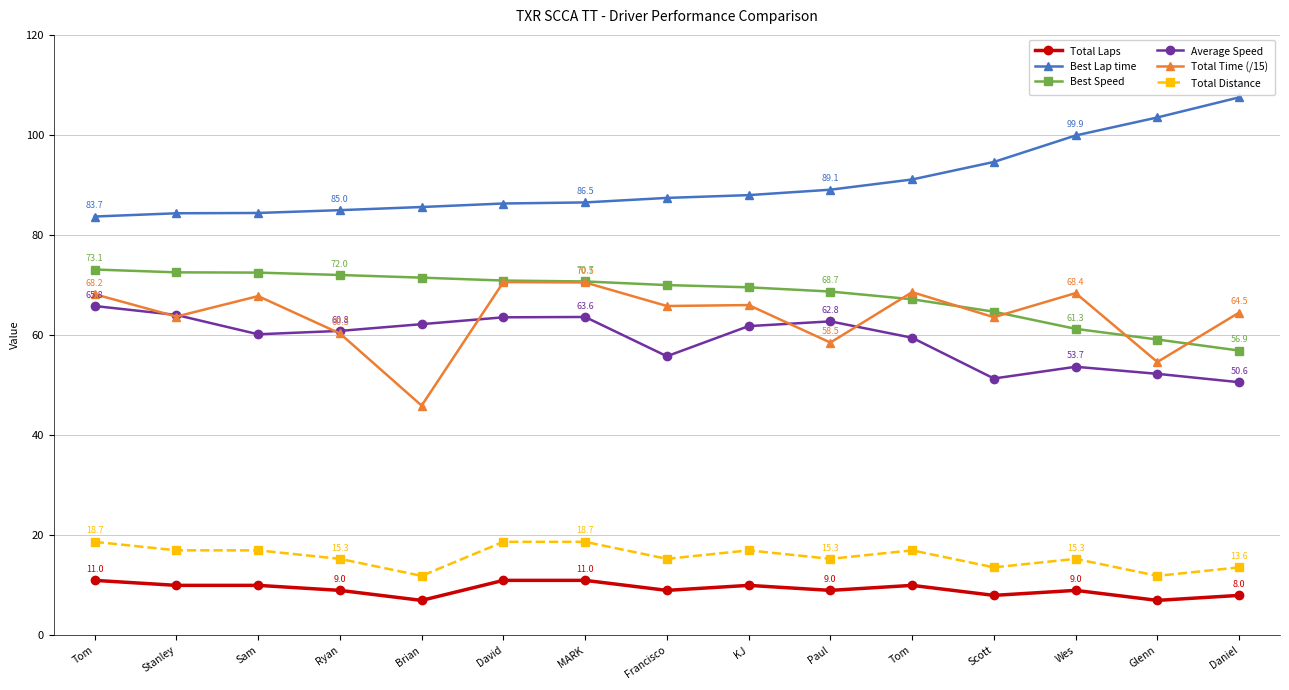

Which series has the largest range (max minus min)?

Total Time (/15)